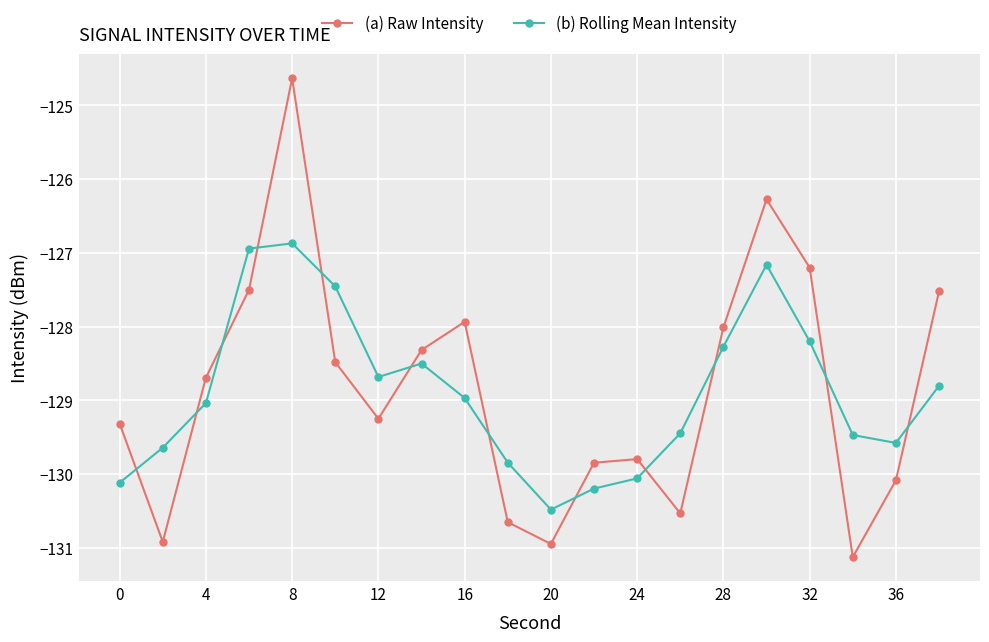

What is the sum of all (a) Raw Intensity values?

-2577.0